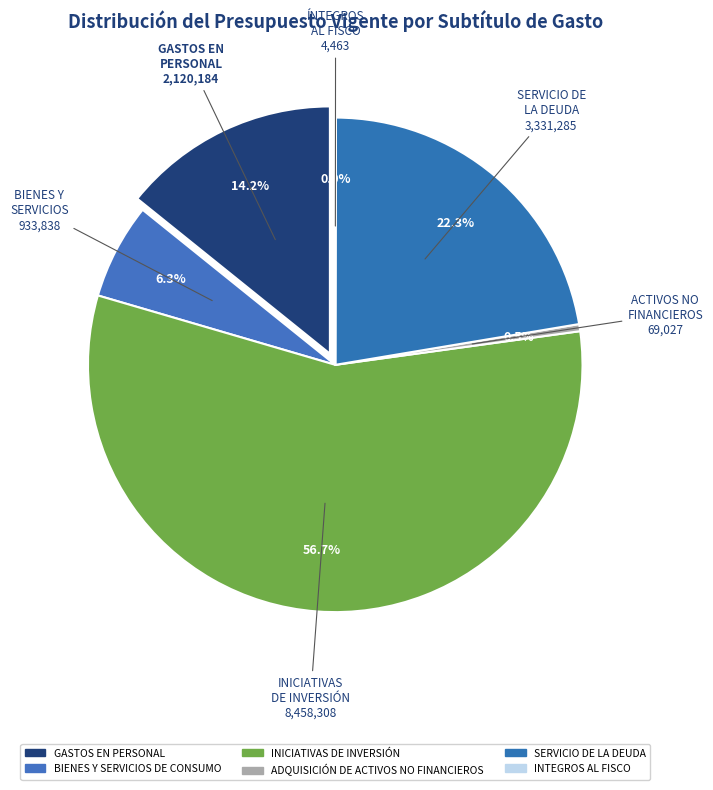

To the nearest percent, what is the difference between the largest and smallest slice percentages?

57%